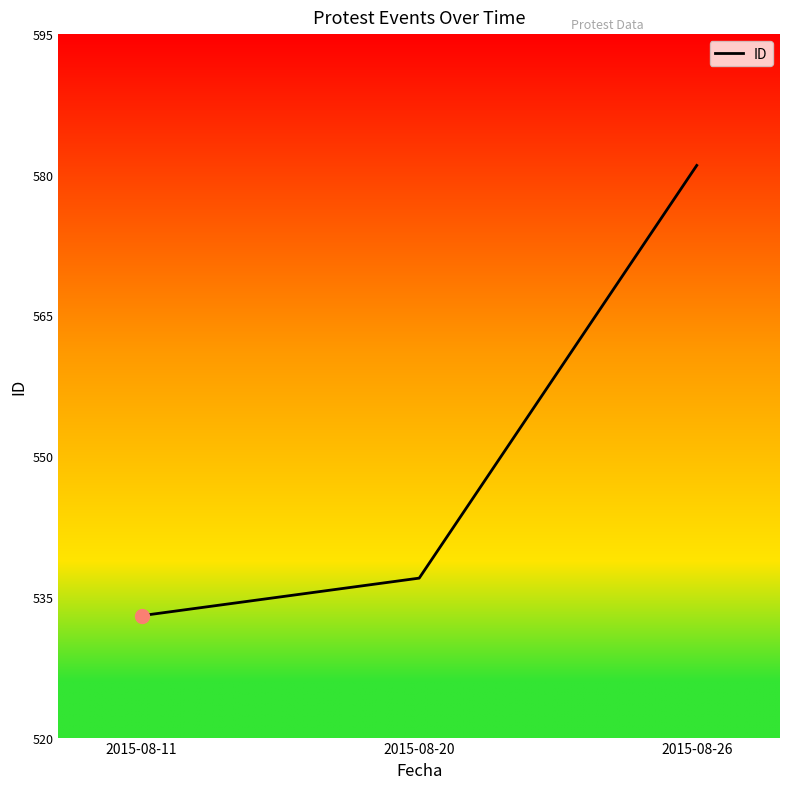

True or false: the data shows 333 at 2015-08-20.

False